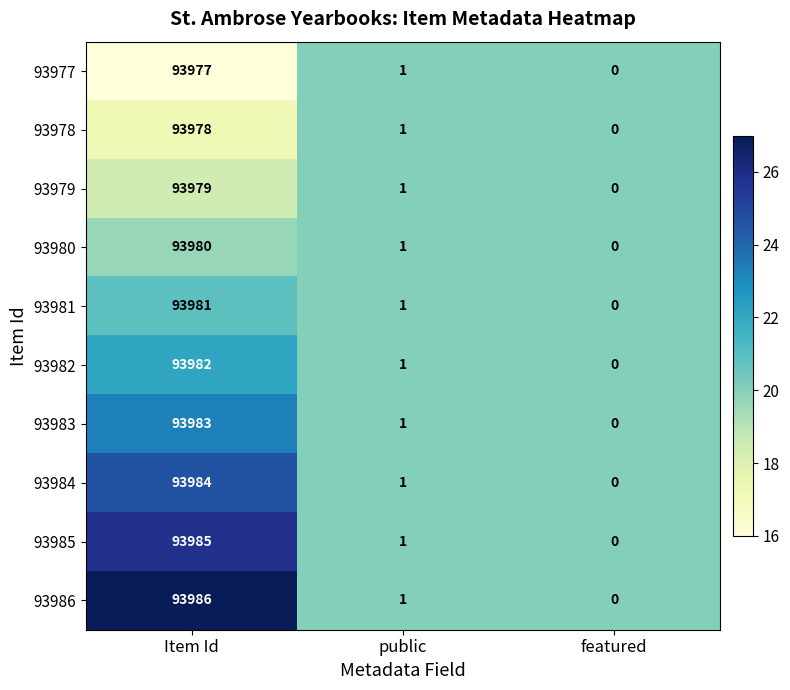

What is the smallest value displayed?

0